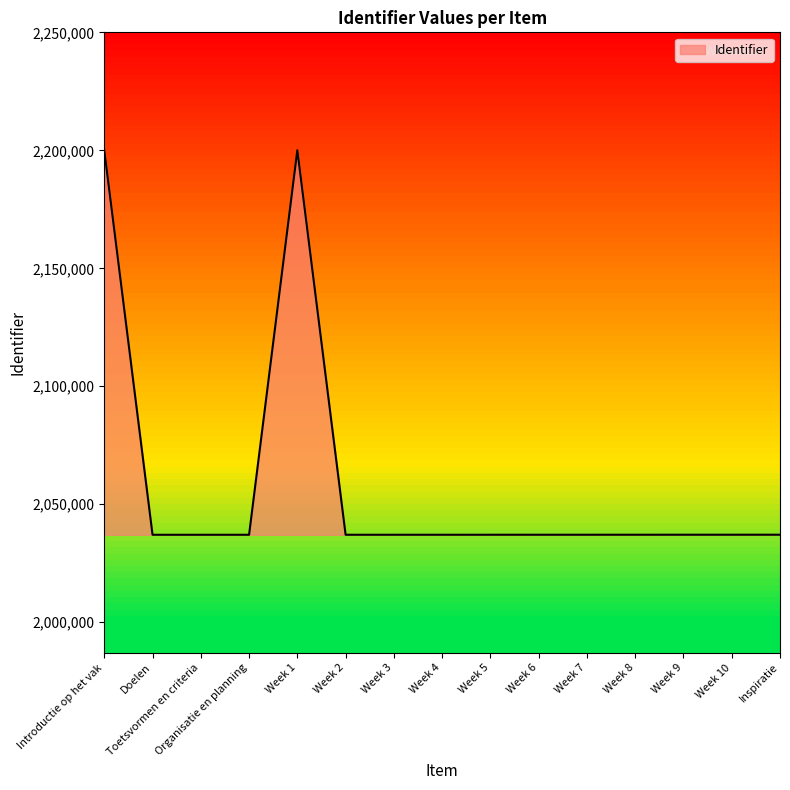

Approximately how many times larger is the value at Week 9 compared to Inspiratie?

1.0